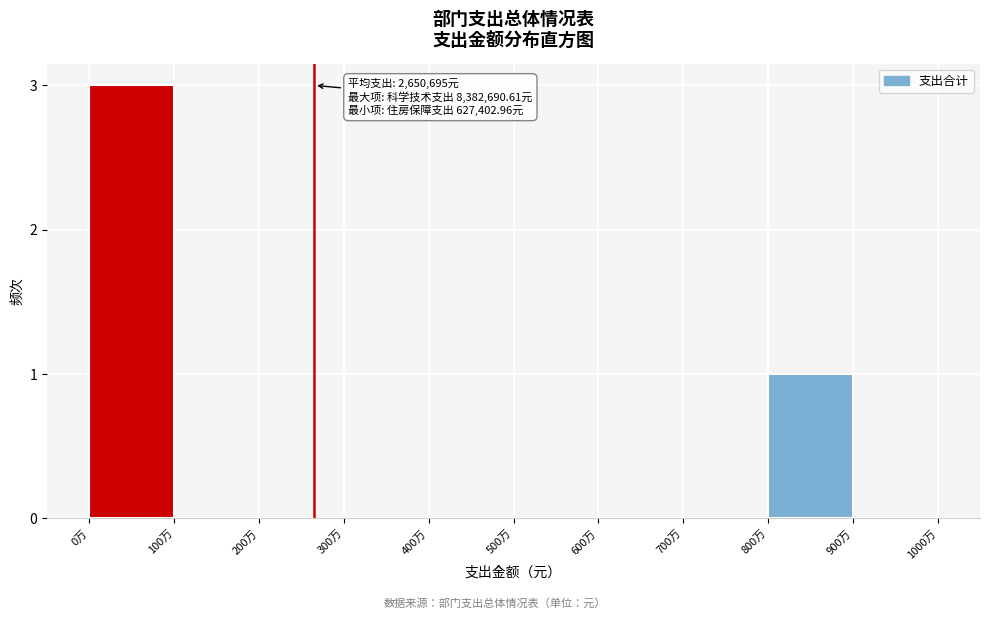

Reading left to right, transcribe all the data shown in this chart.

0万=3	100万=0	200万=0	300万=0	400万=0	500万=0	600万=0	700万=0	800万=1	900万=0